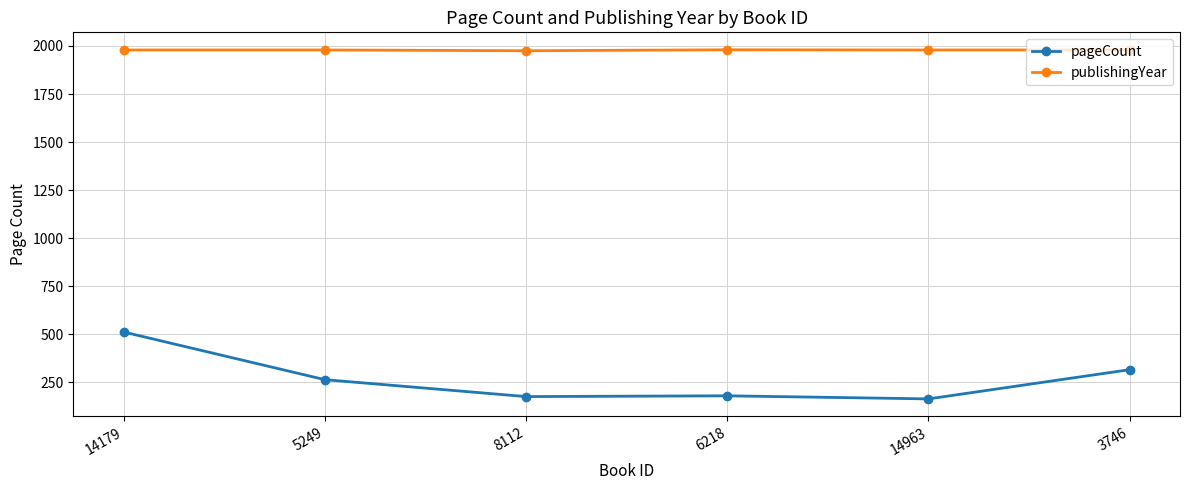

List the series in order of their peak value, highest first.

publishingYear, pageCount